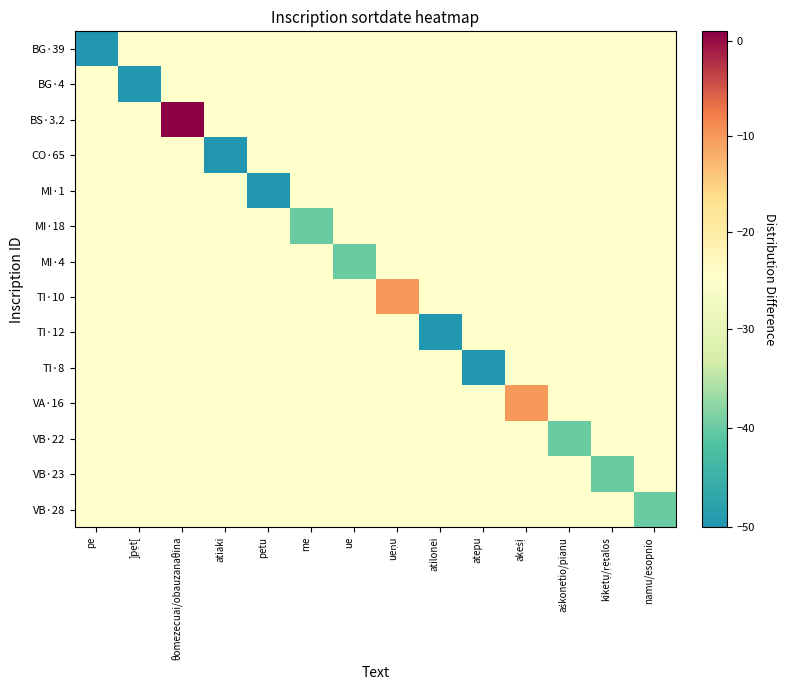

Which has a higher value, atilonei or pe?

pe